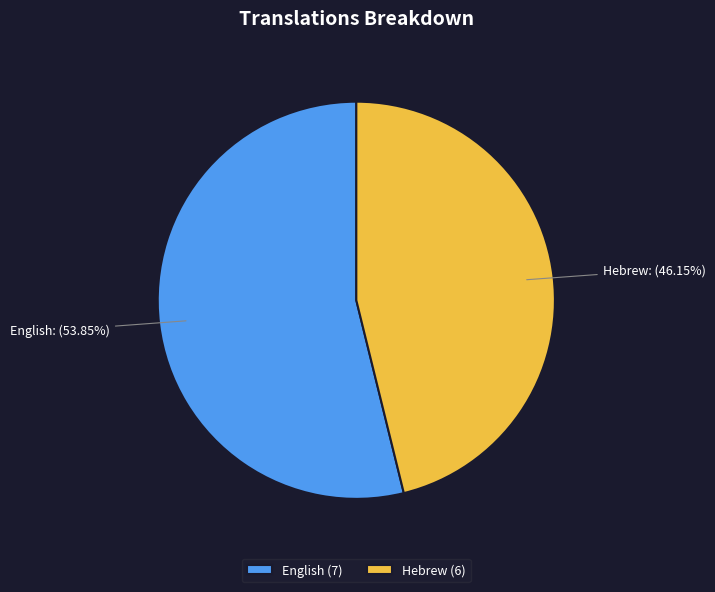

Rank the categories by value from highest to lowest.

English, Hebrew